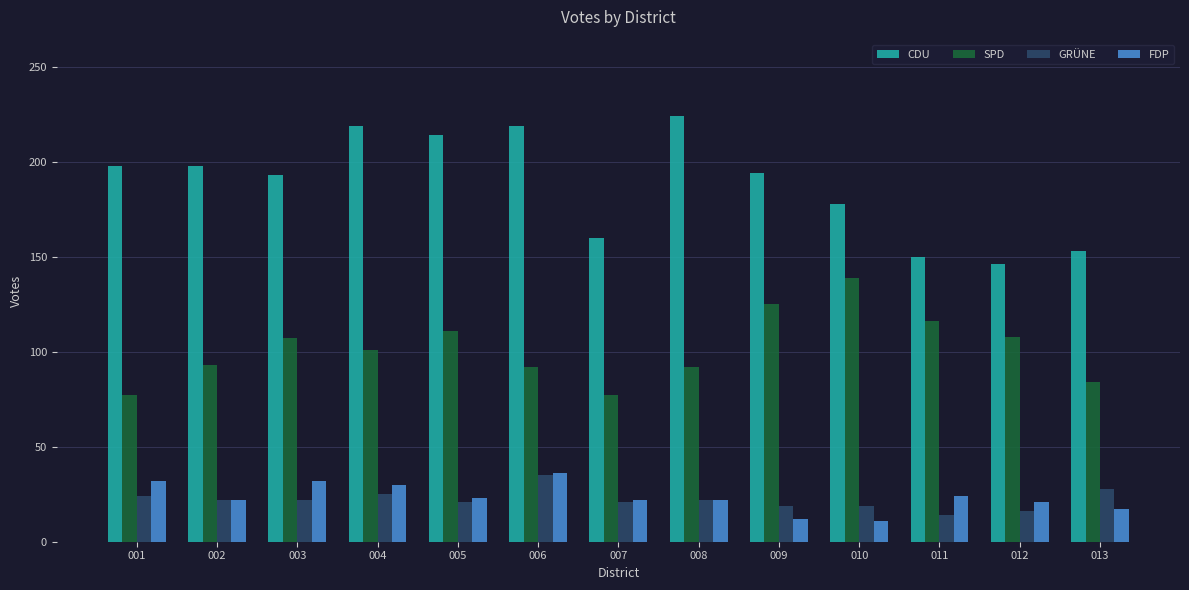

How many bars are there in each group?

4